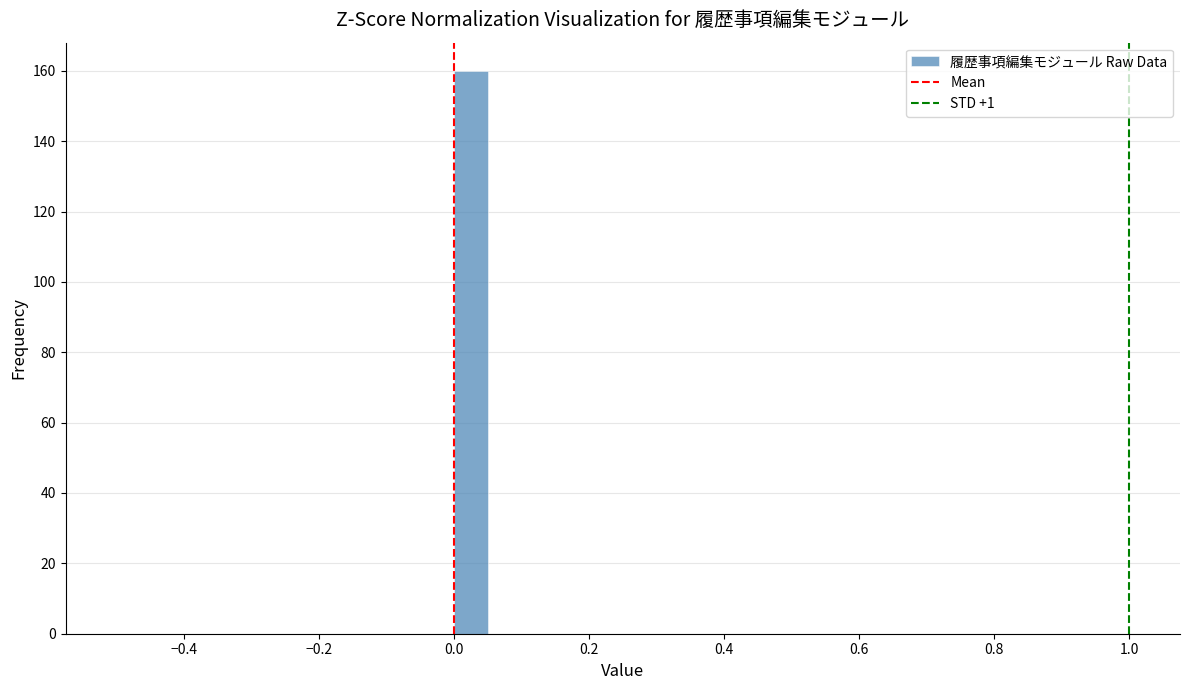

Read against the x-axis, roughly where is the centre of the tallest bar?

0.02